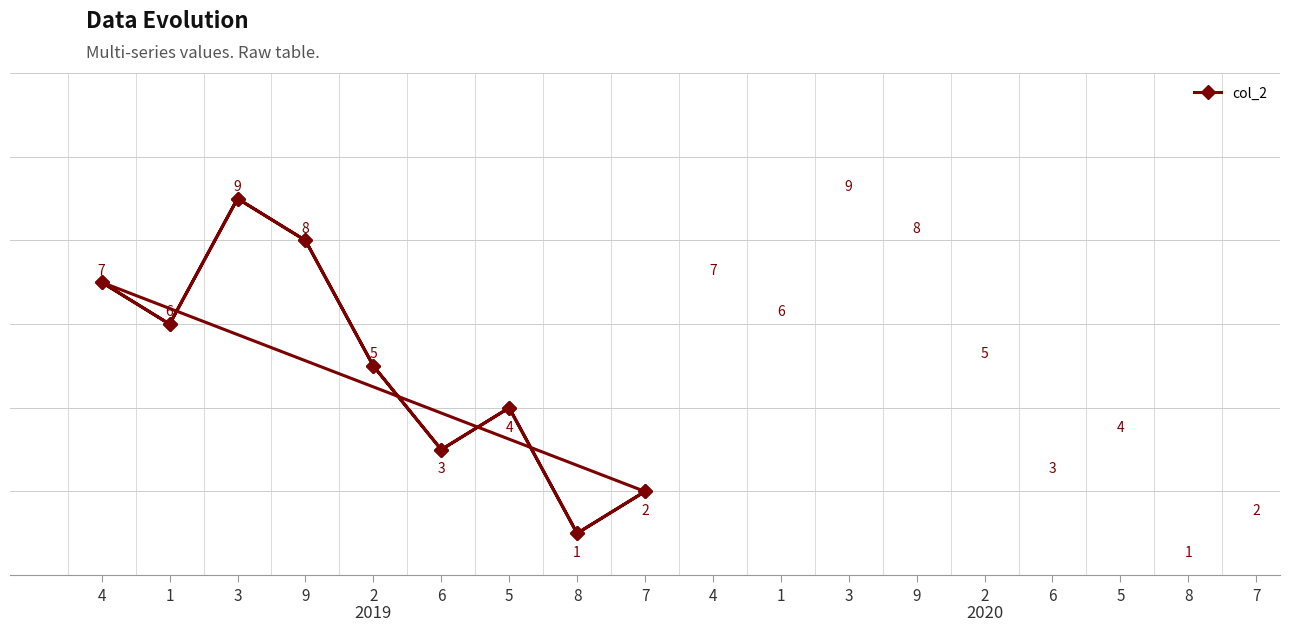

How many values are below 5?

8